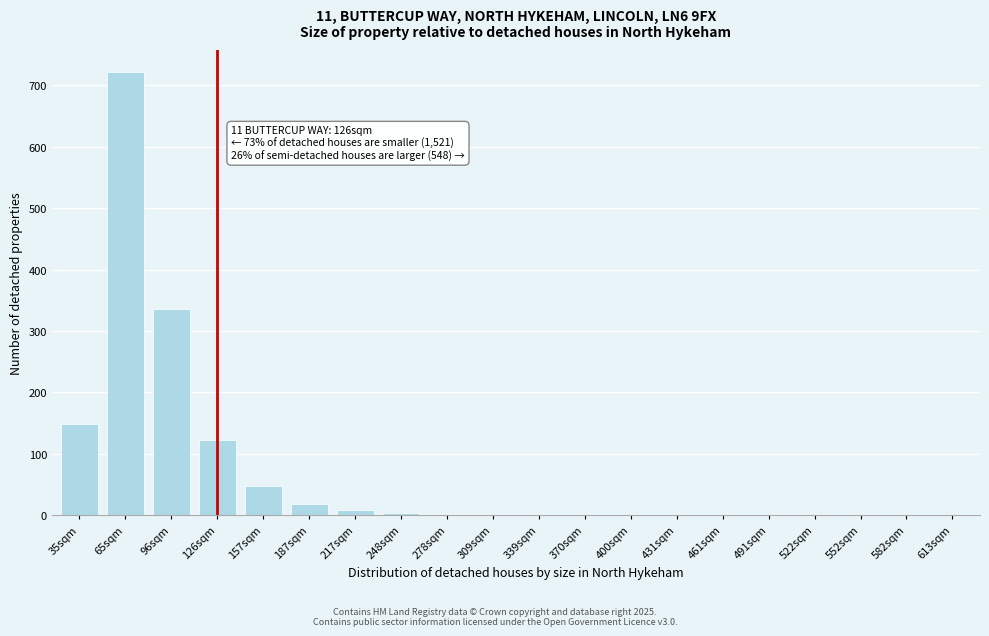

True or false: the data shows 3 at 278sqm.

True